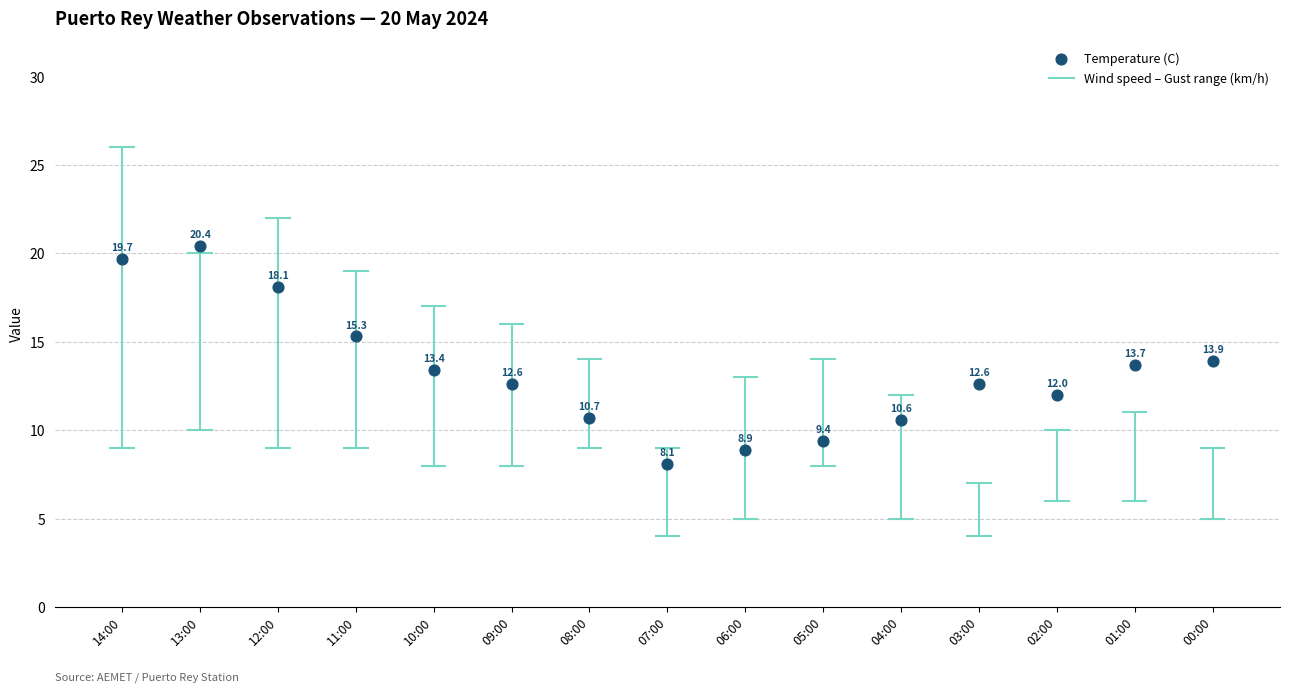

What is the range of Y values (max minus min)?

12.3